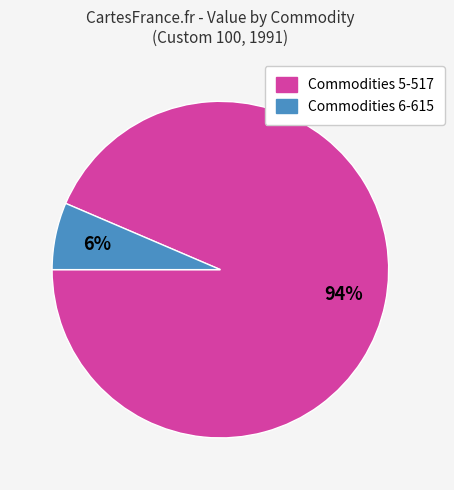

Does any single category account for the majority?

Yes